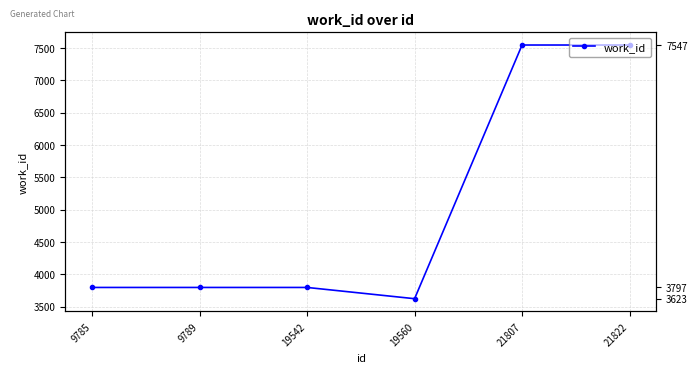

What is the minimum value shown in the chart?

3623